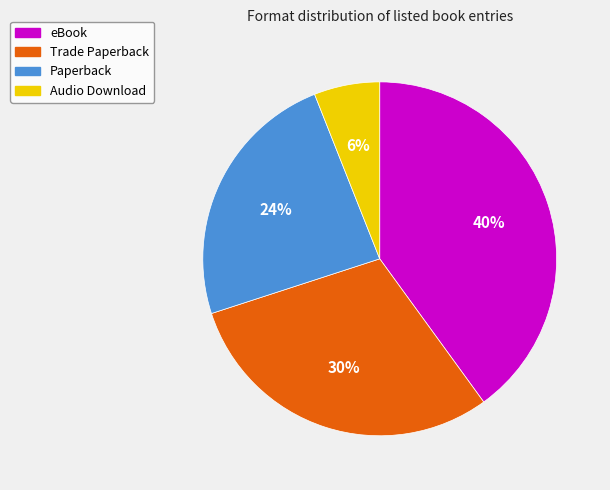

To the nearest percent, what is the difference between the Trade Paperback and eBook slice percentages?

10%